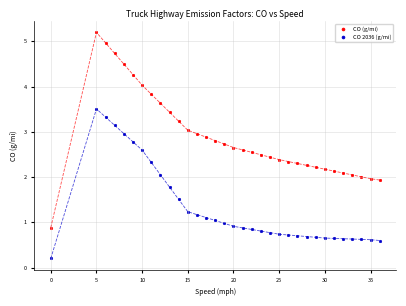

Across all data points, what is the range of X values (max minus min)?

36.0